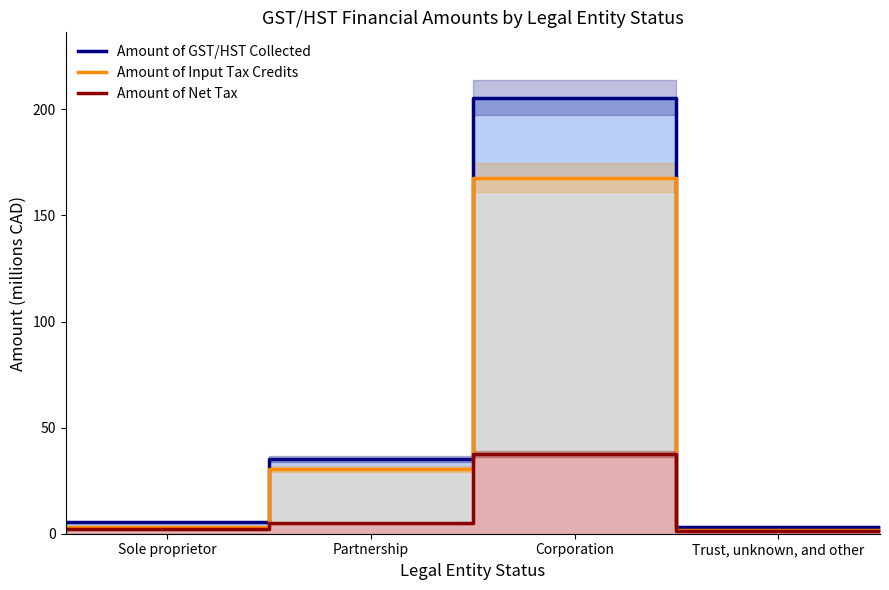

Is the value of Amount of Input Tax Credits at Trust, unknown, and other greater than the value of Amount of Net Tax at 4?

Yes